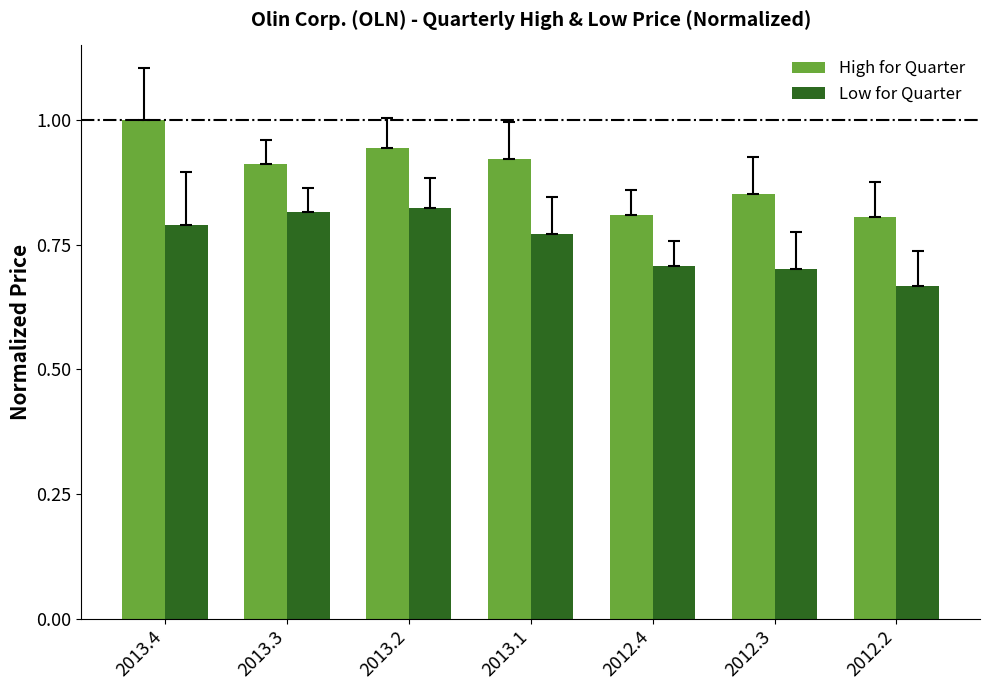

What is the sum of all Low for Quarter values?

5.3